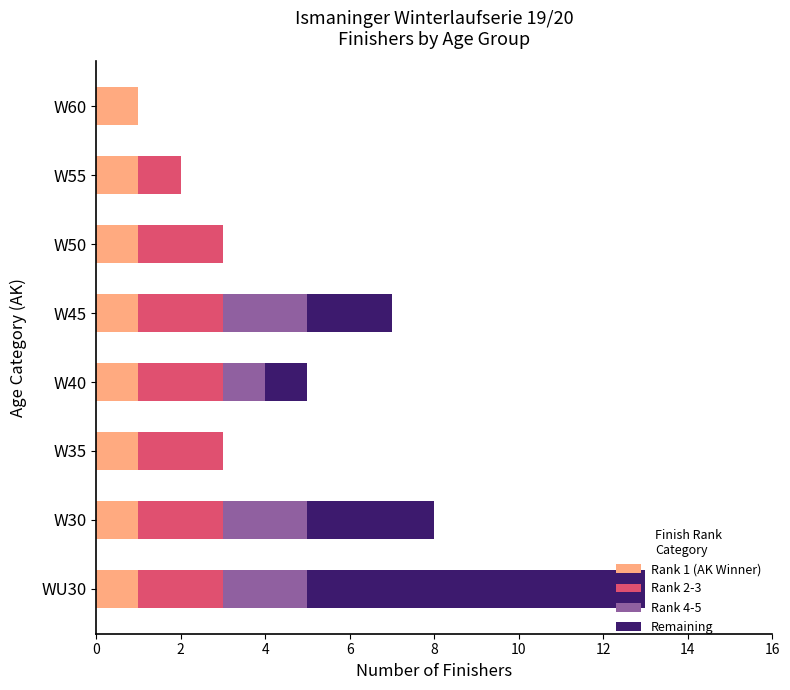

The value of Rank 1 (AK Winner) at W50 is 1. True or false?

True